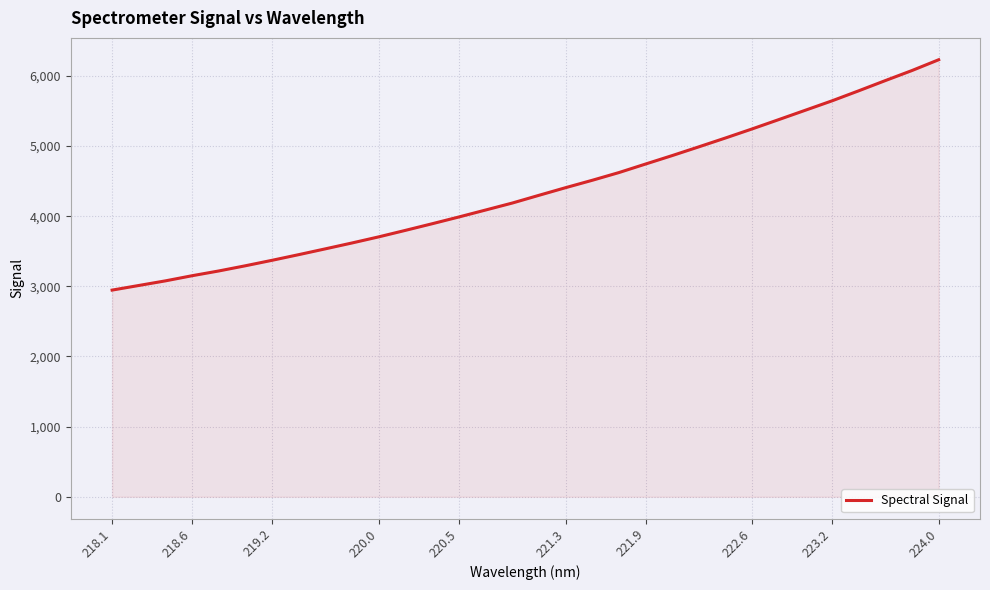

What is the difference between the maximum and minimum values?

3284.5